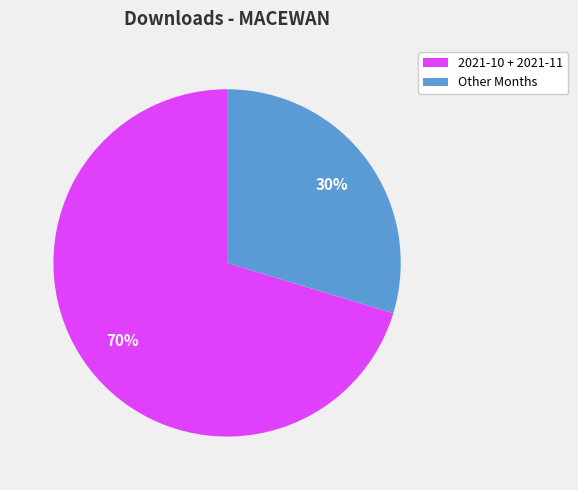

Does 2021-10 + 2021-11 account for over 50% of the chart?

Yes